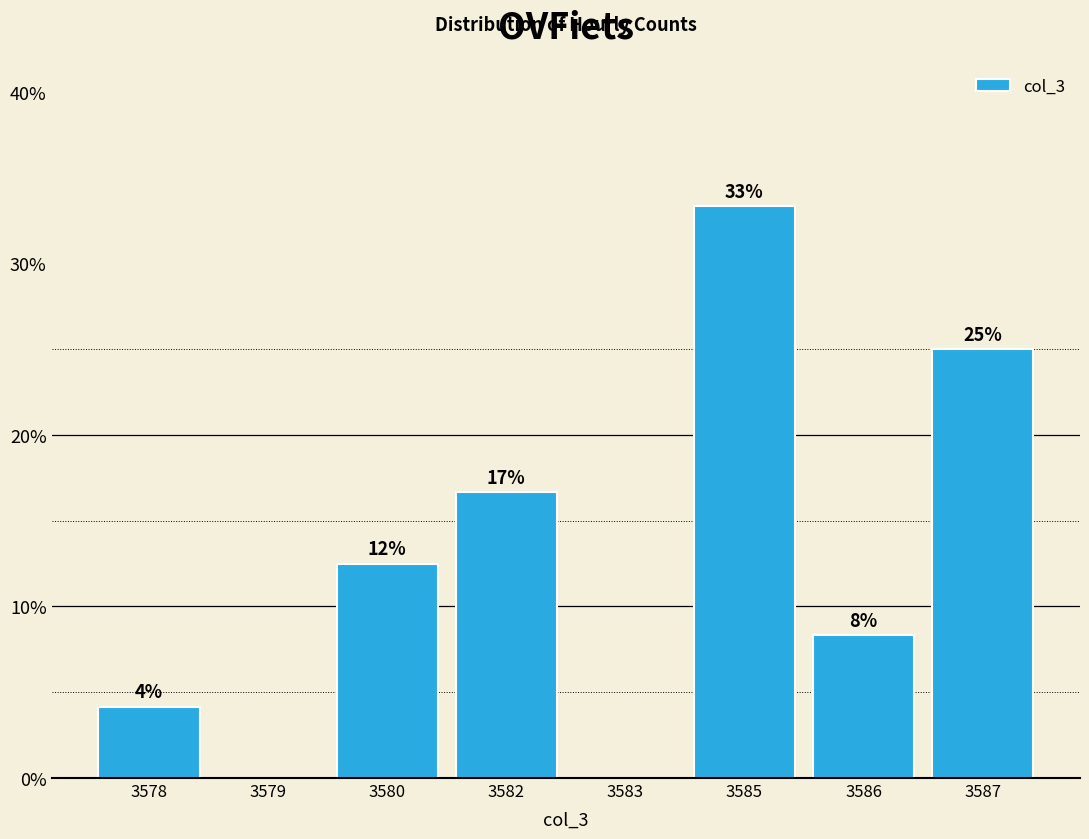

Are the bars horizontal?

No